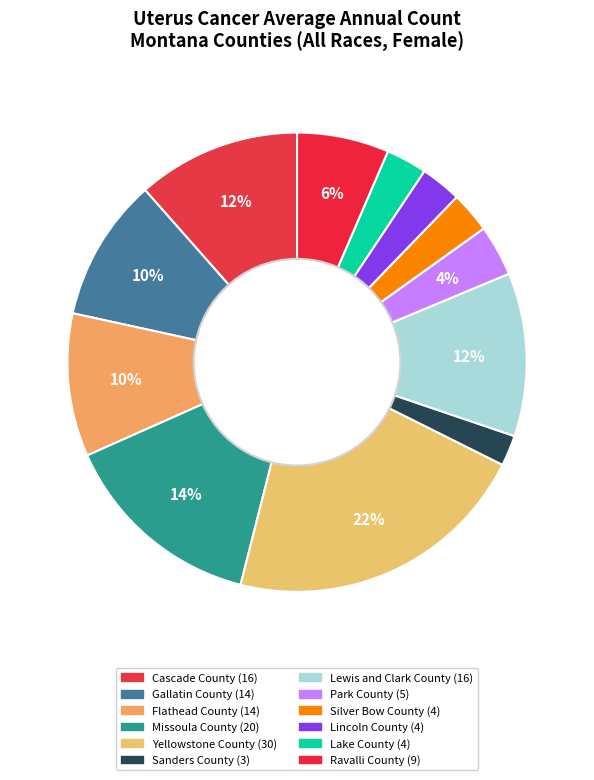

To the nearest percent, what is the combined percentage of Gallatin County and Lincoln County?

13%